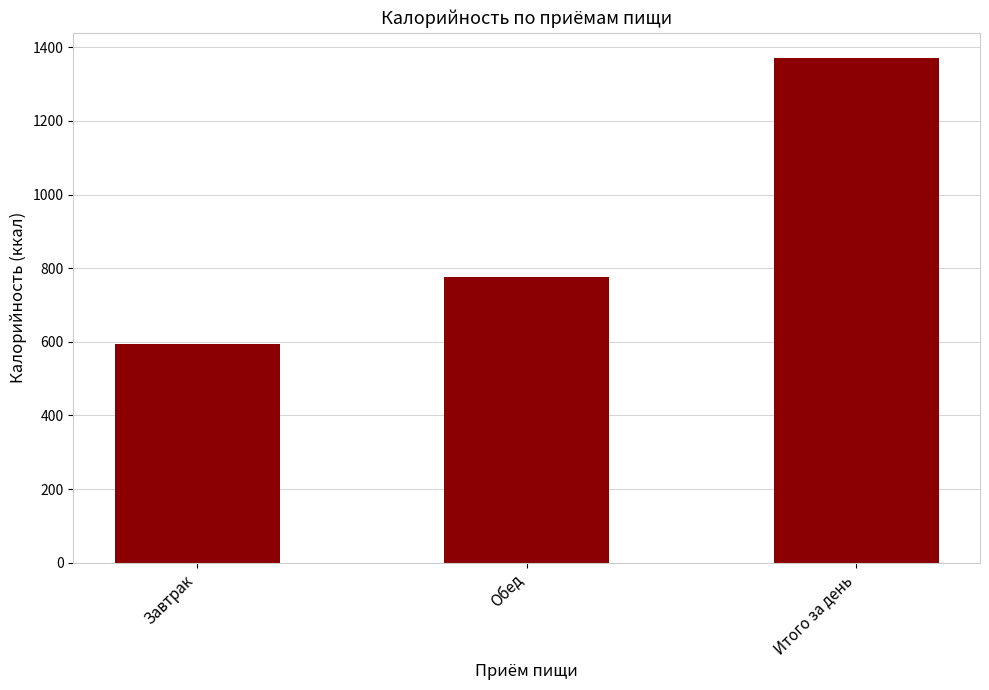

Reading left to right, extract all data points from this chart.

595	776	1371